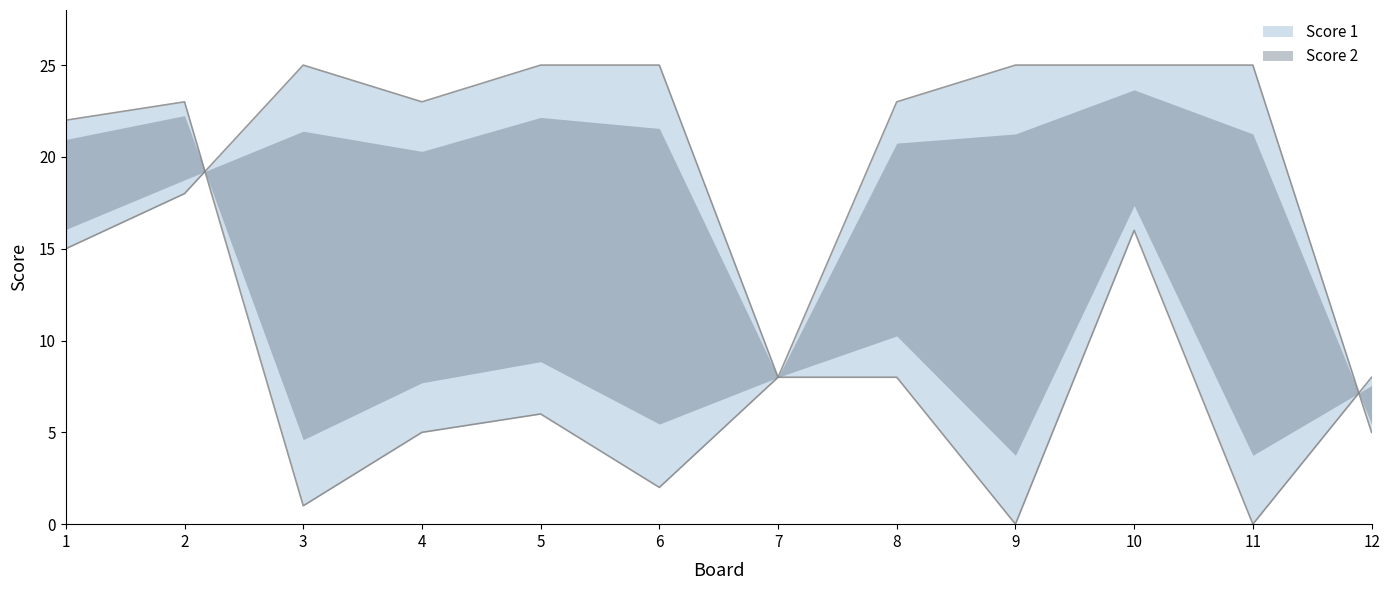

What is the difference between the second highest and second lowest values in the Score 1 series?

17